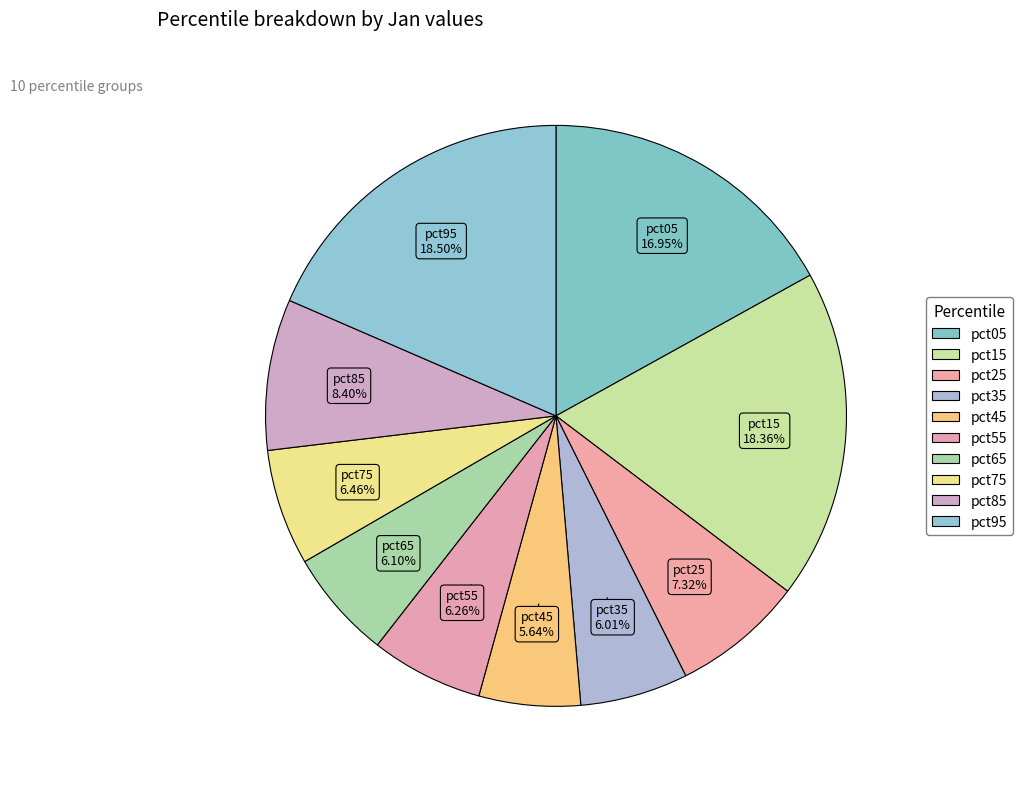

Which has a higher value, pct75 or pct65?

pct75